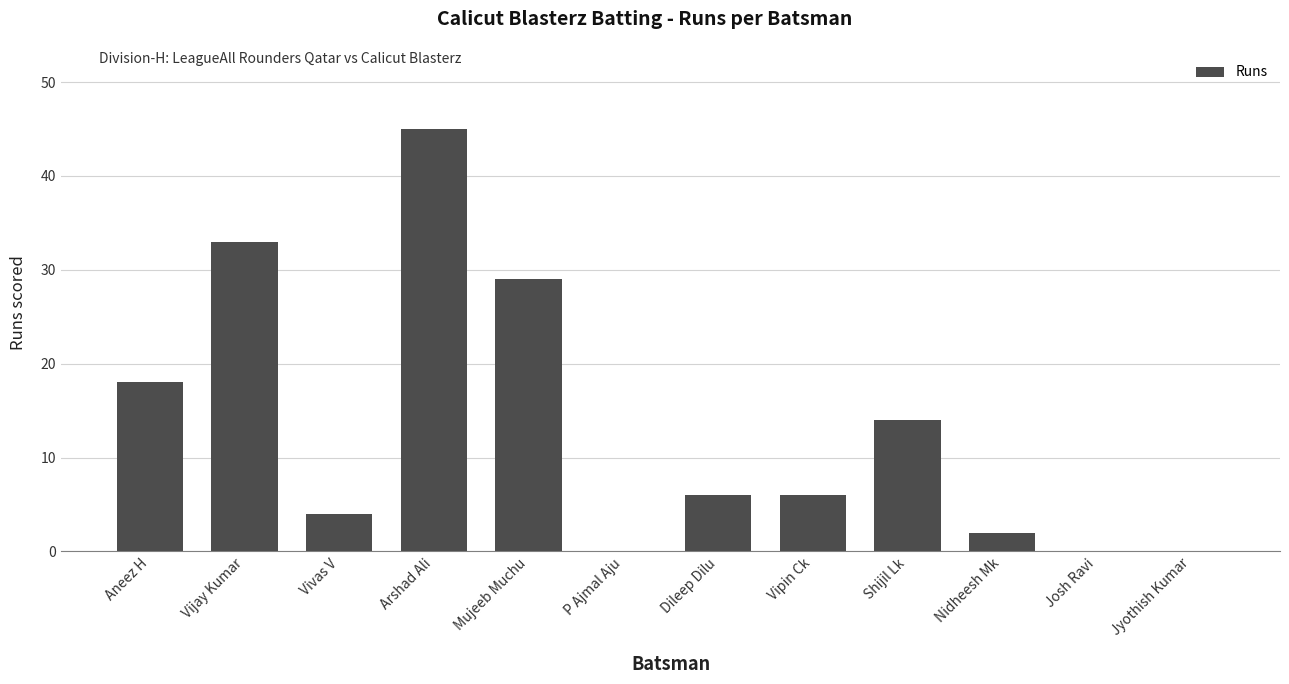

The chart shows a value of 2 at Nidheesh Mk. True or false?

True